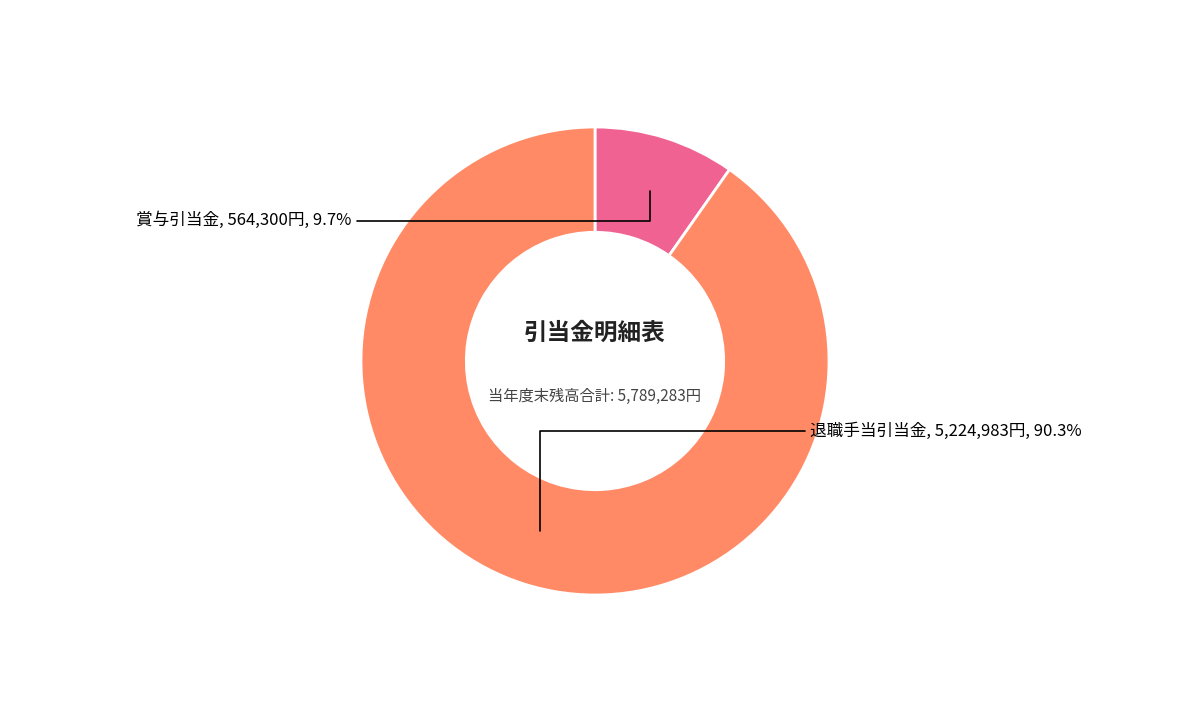

What is the largest slice in the pie chart?

退職手当引当金